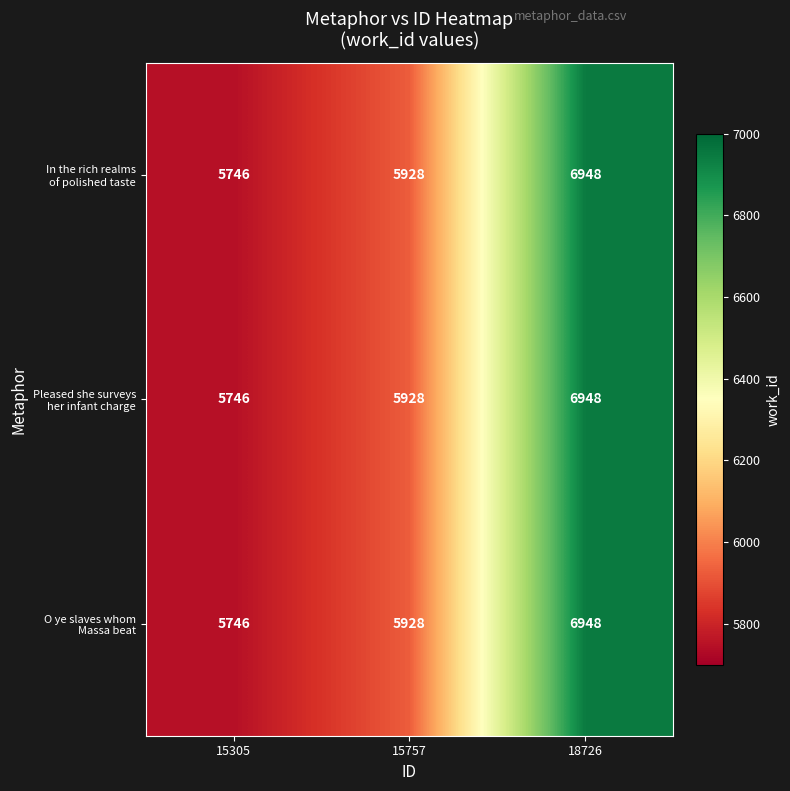

What is the greatest value displayed?

6948